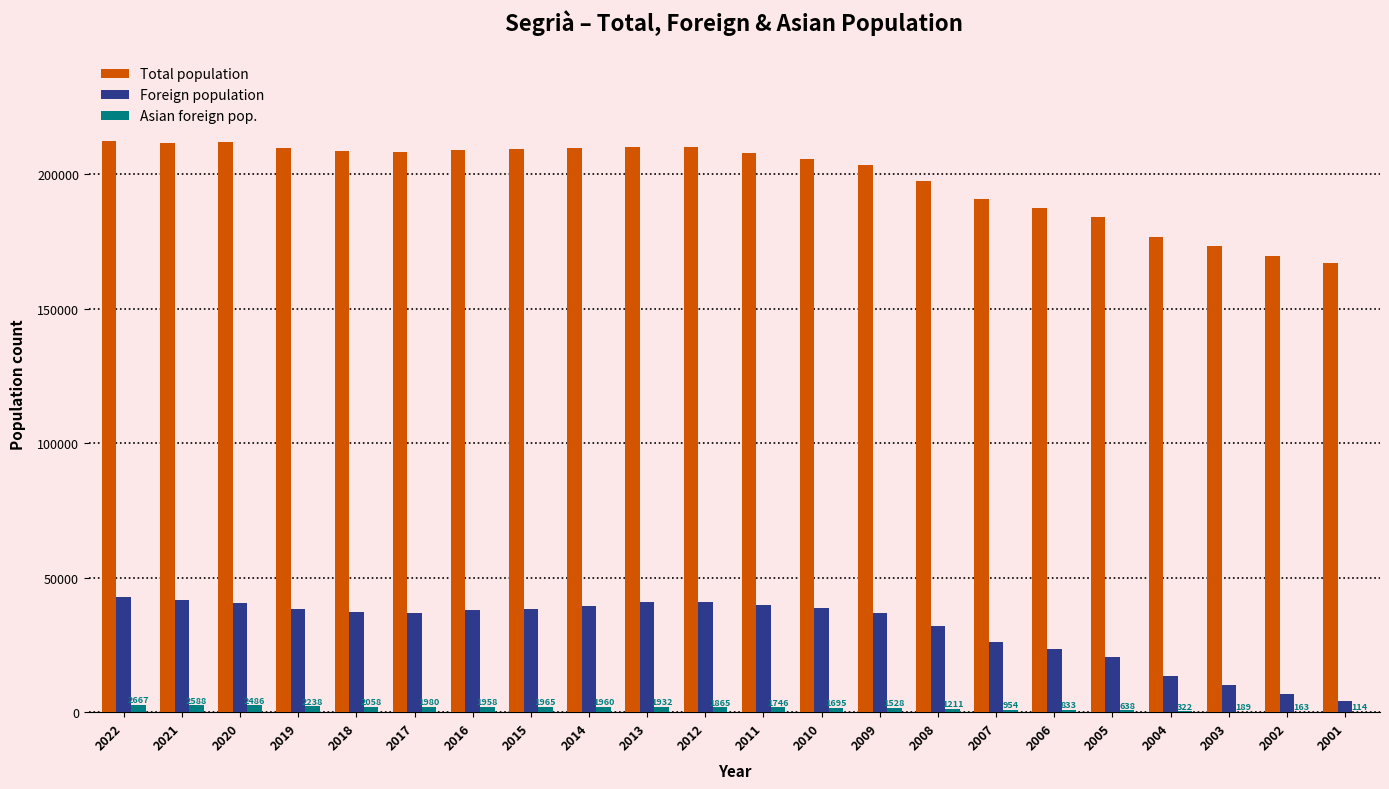

Which series changed the most between 2020 and 2001?

Total population